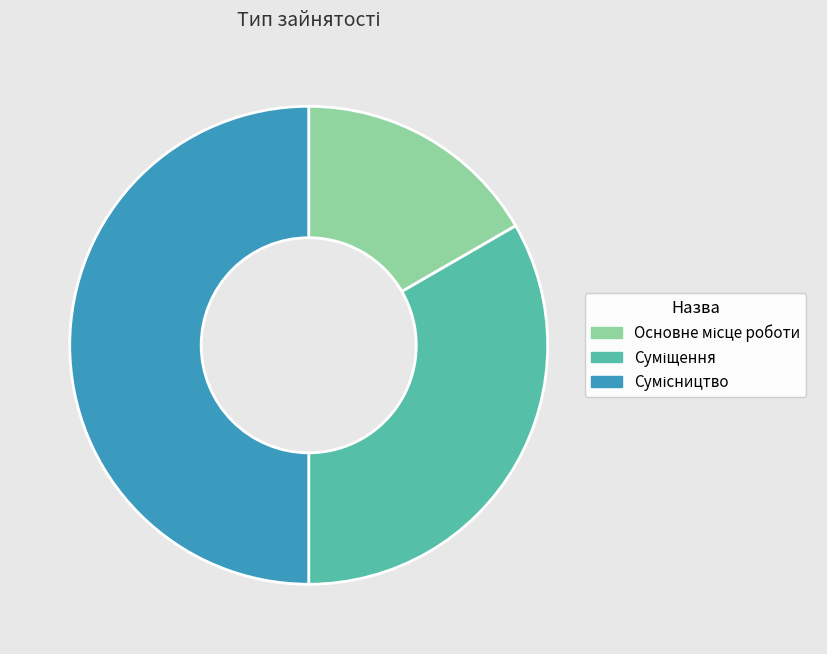

Does Основне місце роботи represent more than half of the total?

No